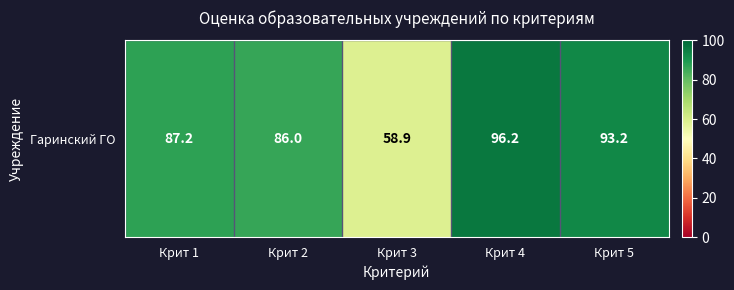

What is the smallest value displayed?

58.9